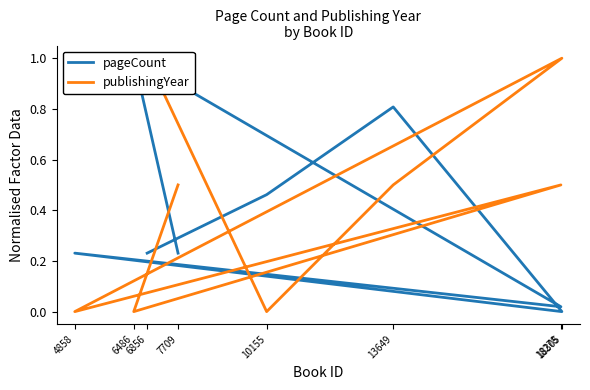

Rank the series at 18278 from highest to lowest value.

publishingYear, pageCount